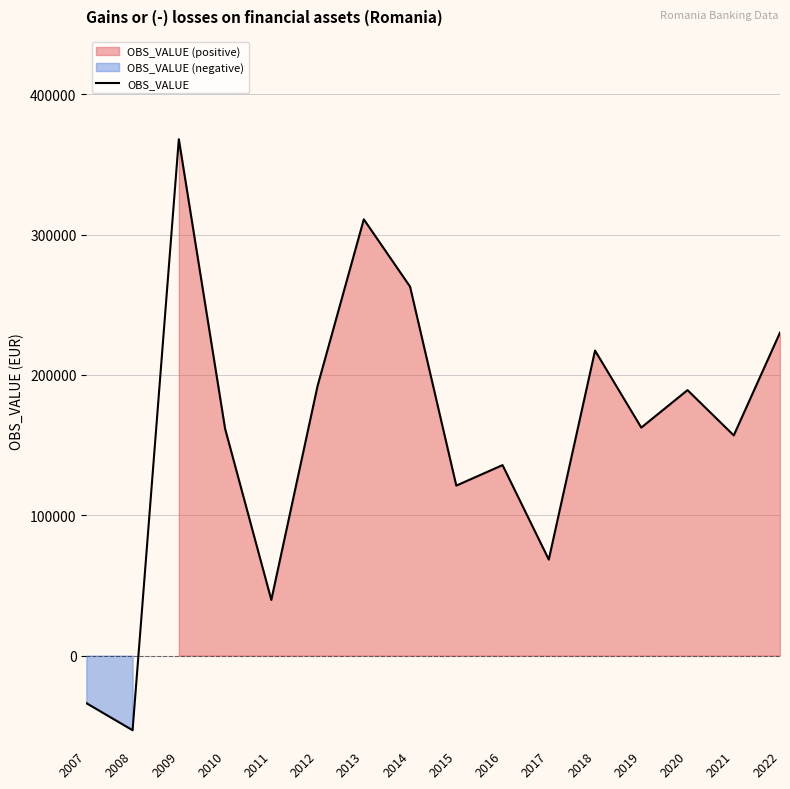

How many values are below 162473?

8